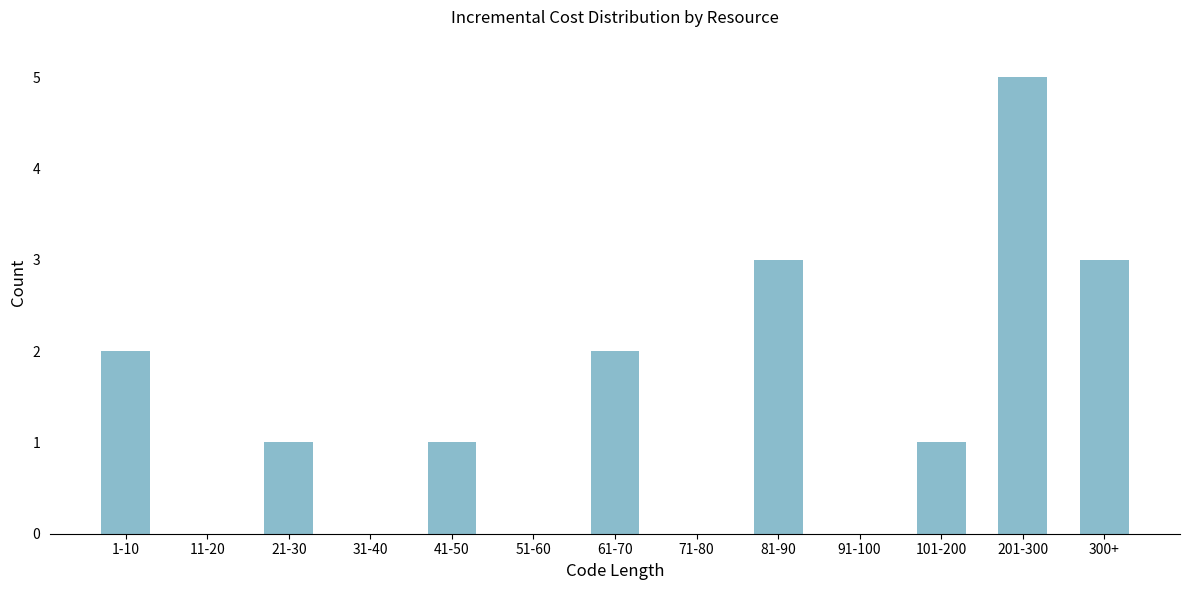

Reading left to right, extract all data points from this chart.

1-10=2	11-20=0	21-30=1	31-40=0	41-50=1	51-60=0	61-70=2	71-80=0	81-90=3	91-100=0	101-200=1	201-300=5	300+=3